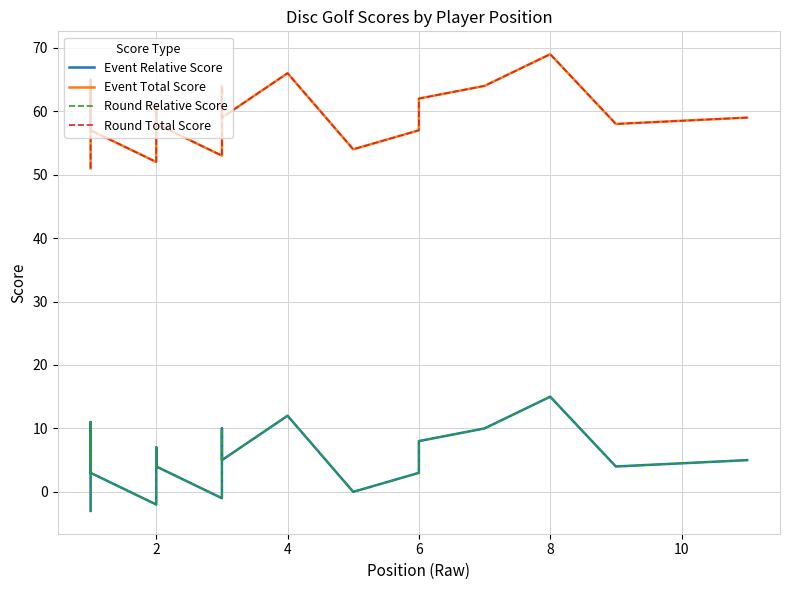

What is the difference between the maximum and minimum values in the Event Total Score series?

18